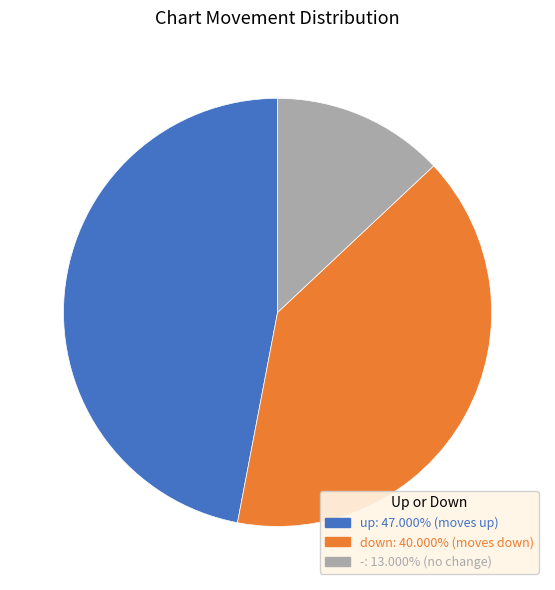

The - slice represents 13% of the pie. True or false?

True